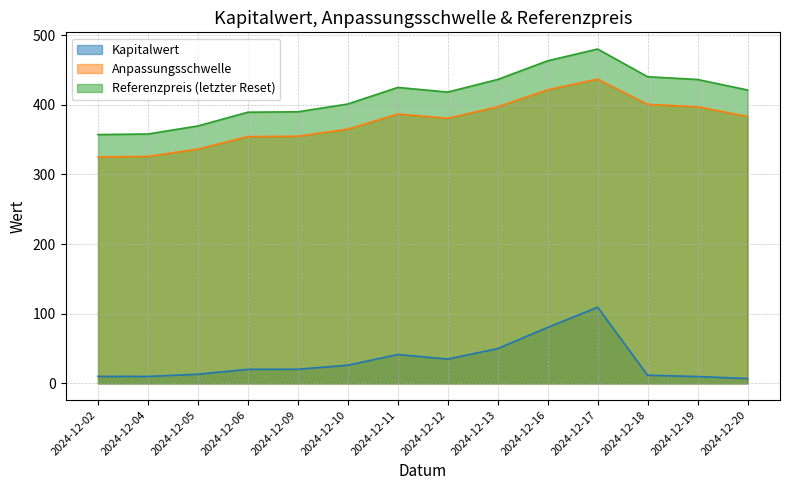

At which category is the sum across all series the highest?

2024-12-17